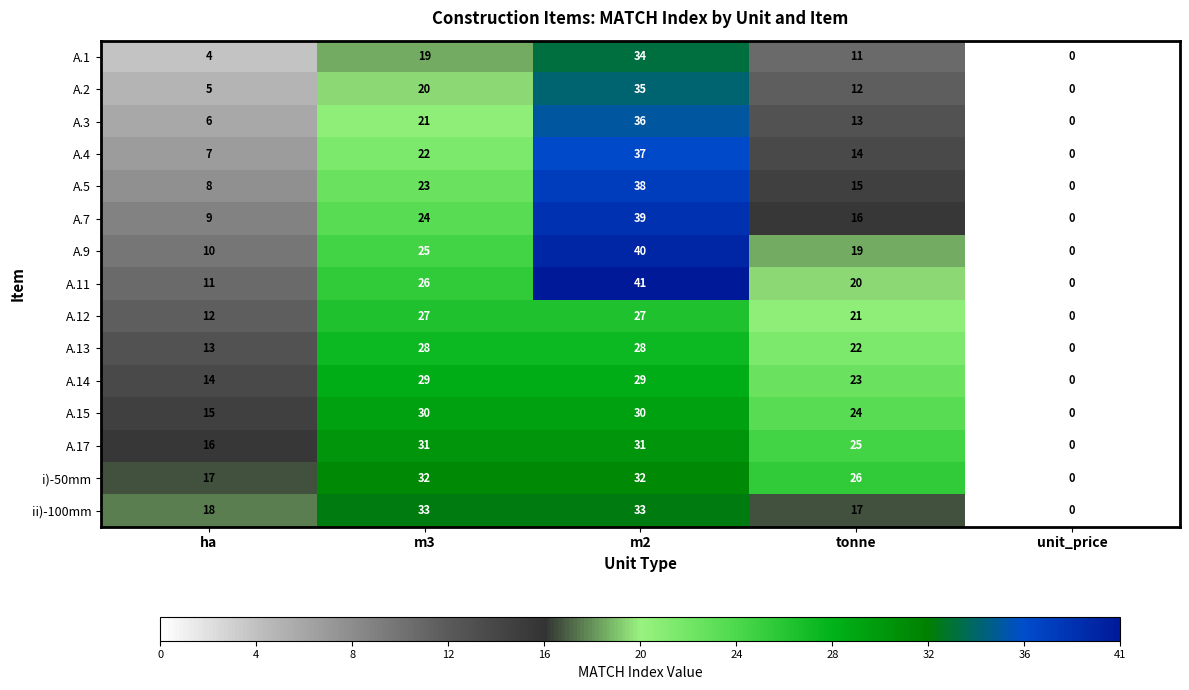

What is the difference between the maximum and minimum values in the A.12 series?

27